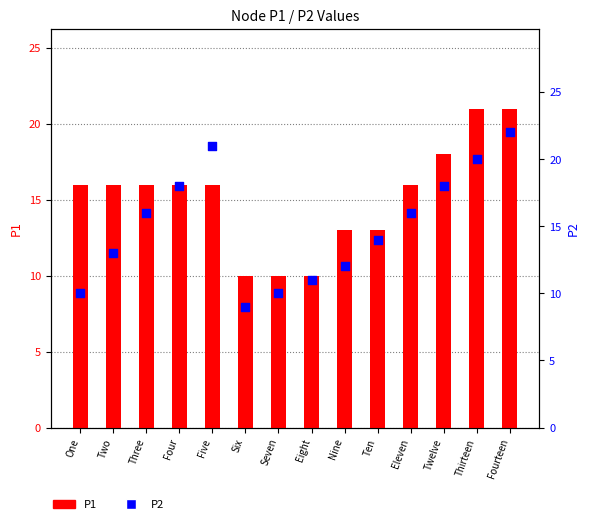

What is the total value across all series at Eleven?

32